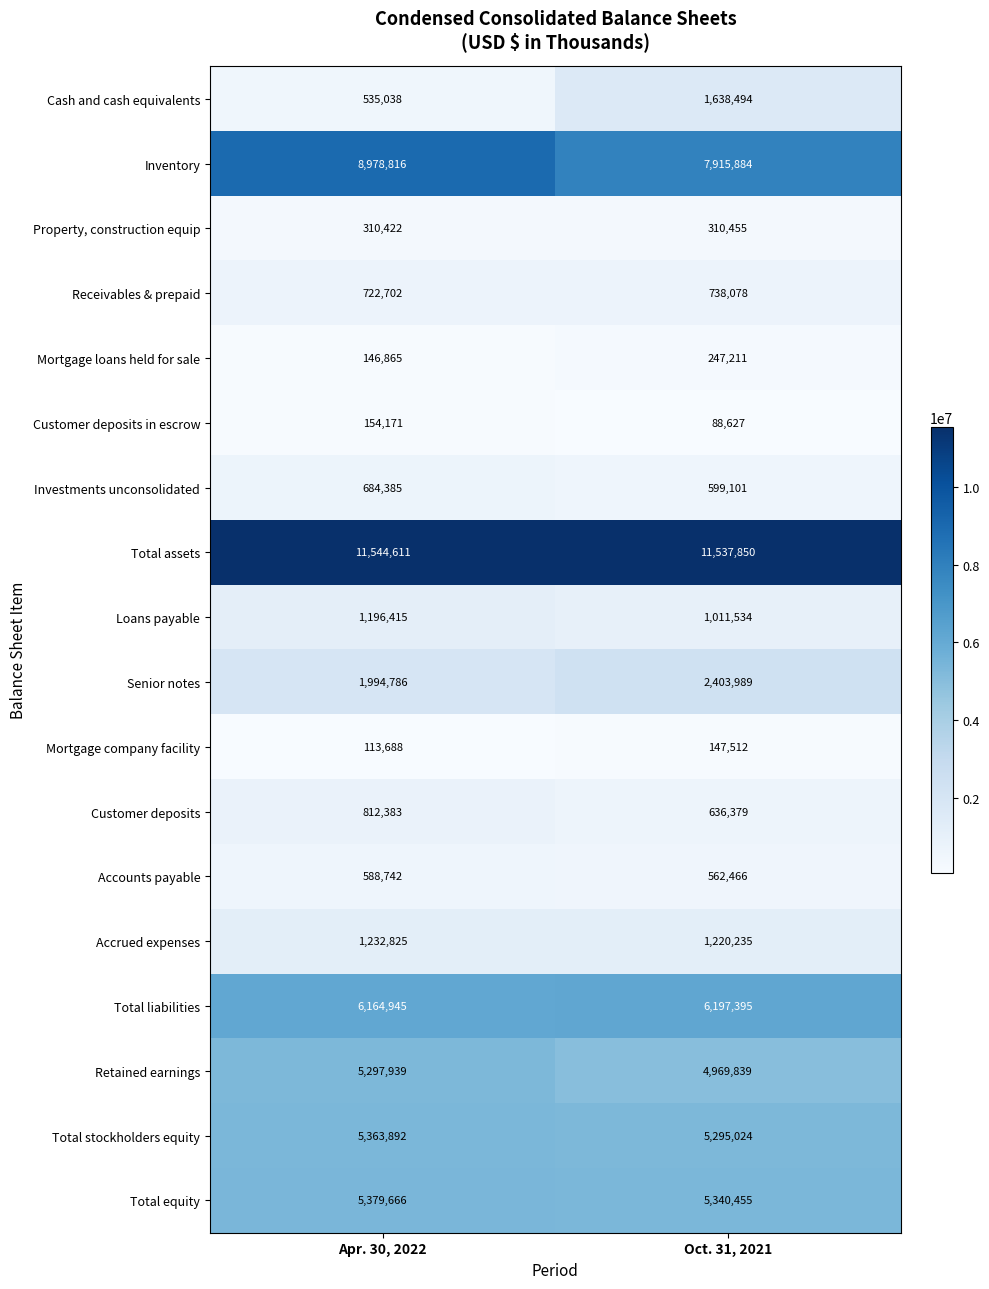

What is the sum of all Inventory values?

16894700